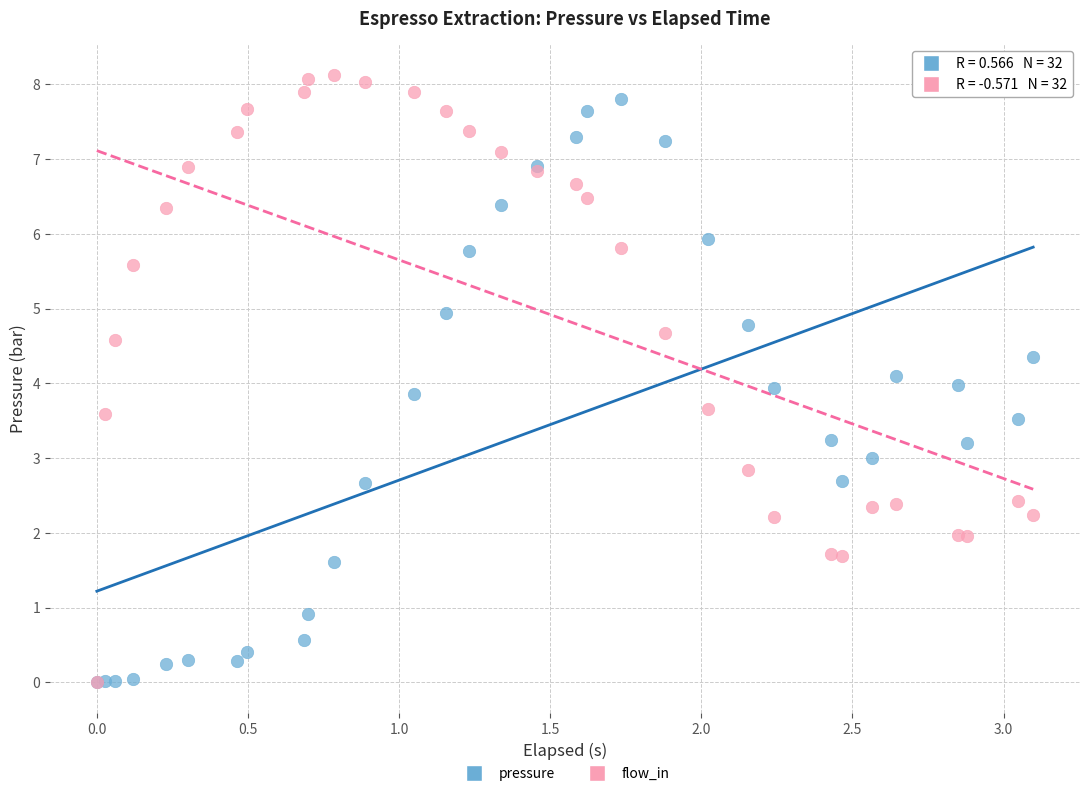

What are all the series names shown in the legend?

pressure, flow_in